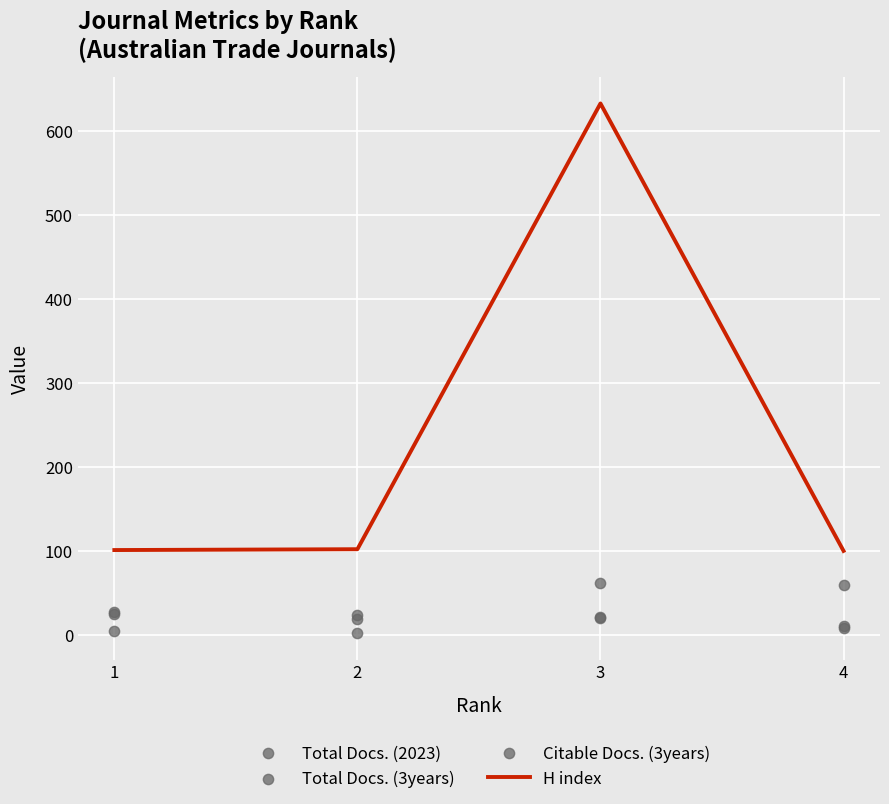

What is the total value across all series at 2?

147